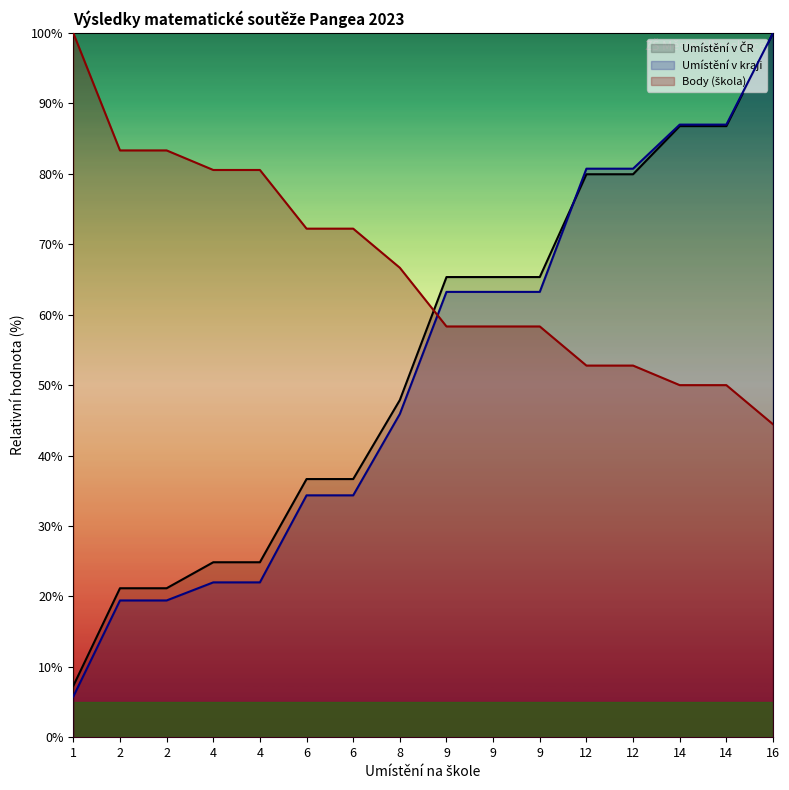

Which series has the largest total across all categories?

Body (škola)